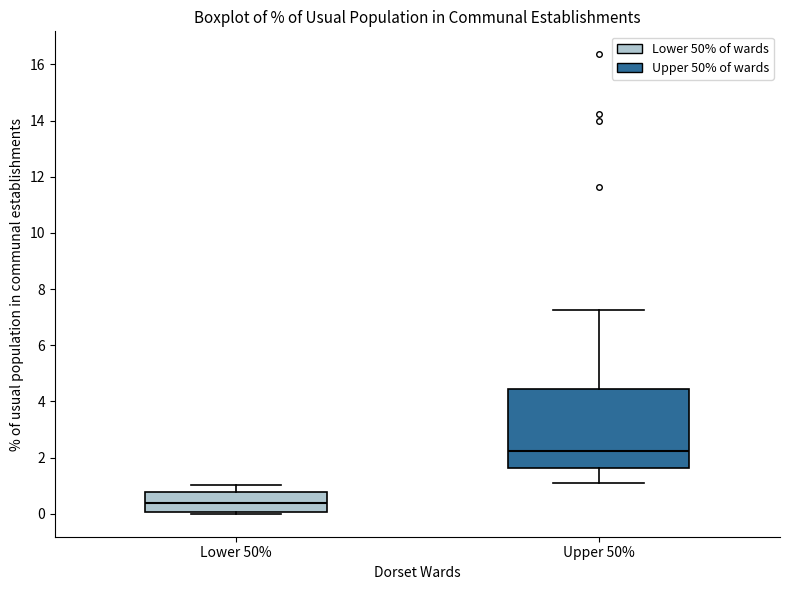

Where does the median line of the box for Lower 50% sit on the y-axis? The values are not printed on the chart, so give them approximately, as read against the axis.

0.4